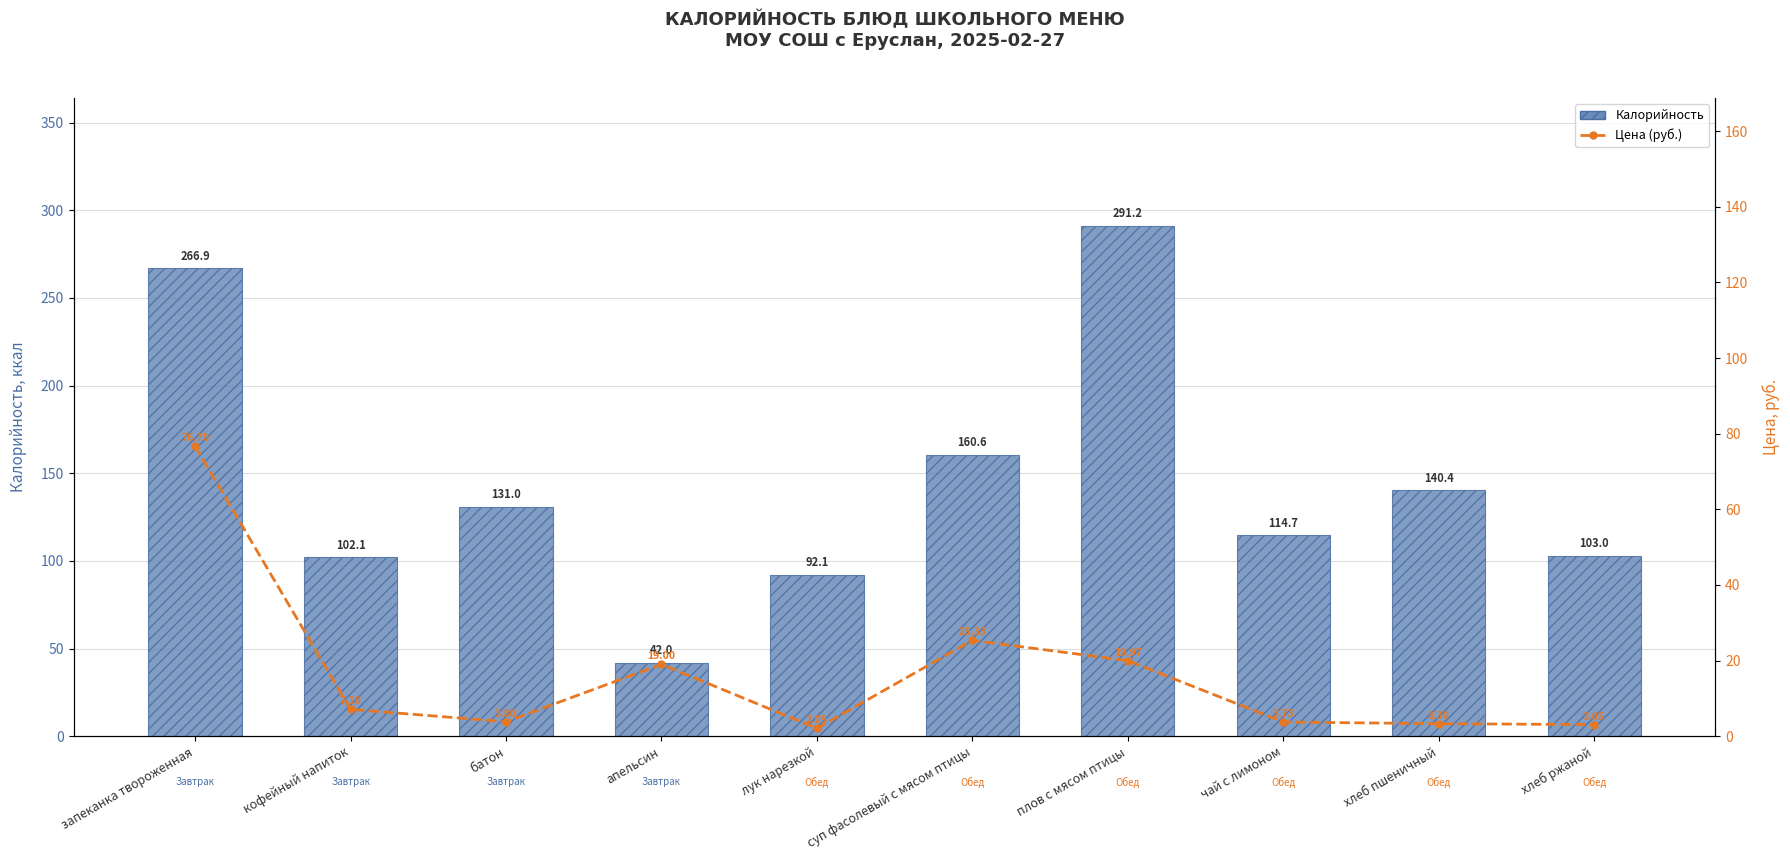

What is the label of the 2nd bar from the right?

хлеб пшеничный